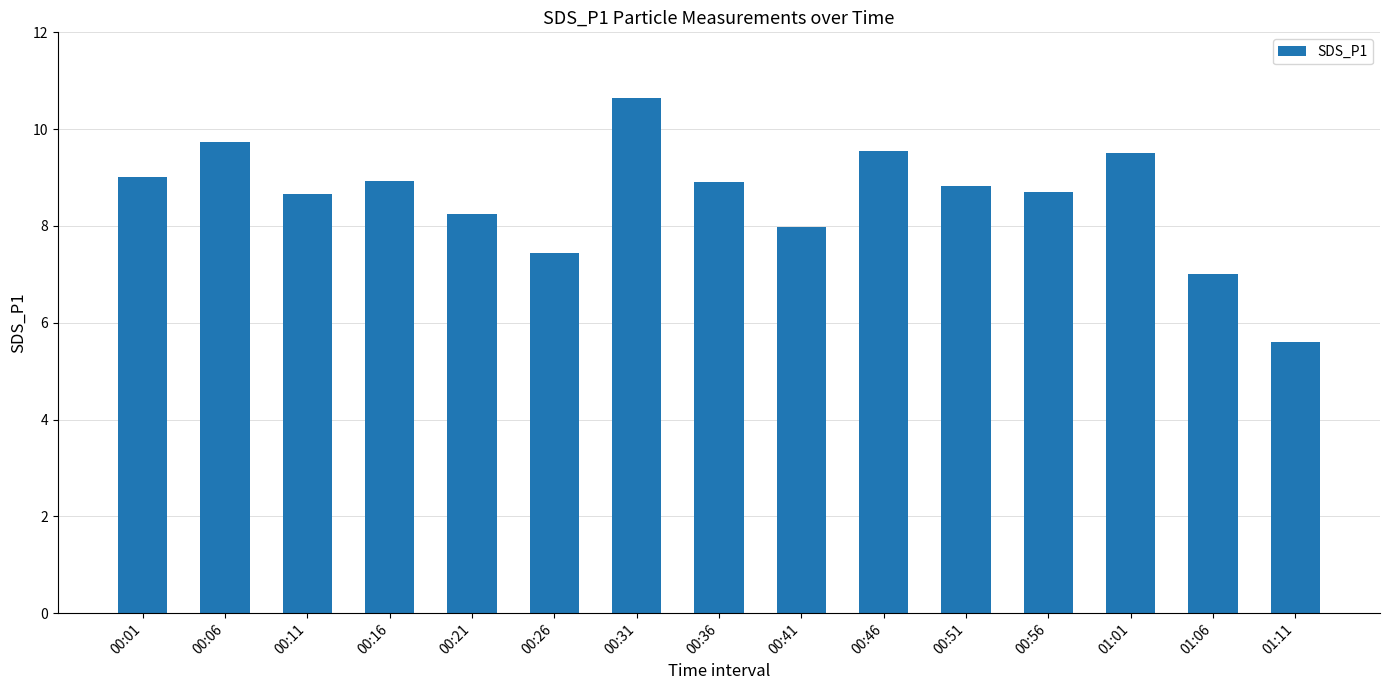

At which category does the chart reach its peak across all series?

00:31